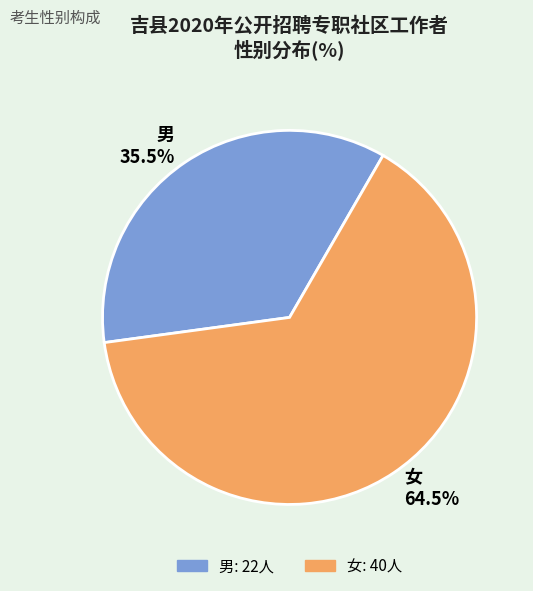

To the nearest percent, what is the difference between the largest and smallest slice percentages?

29%